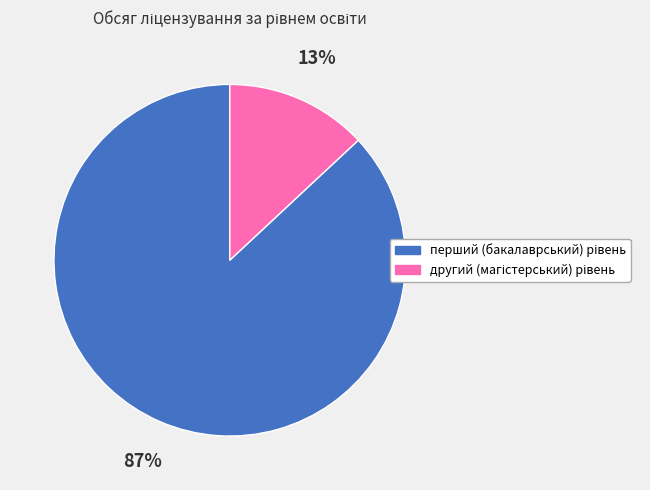

Does any single category account for the majority?

Yes